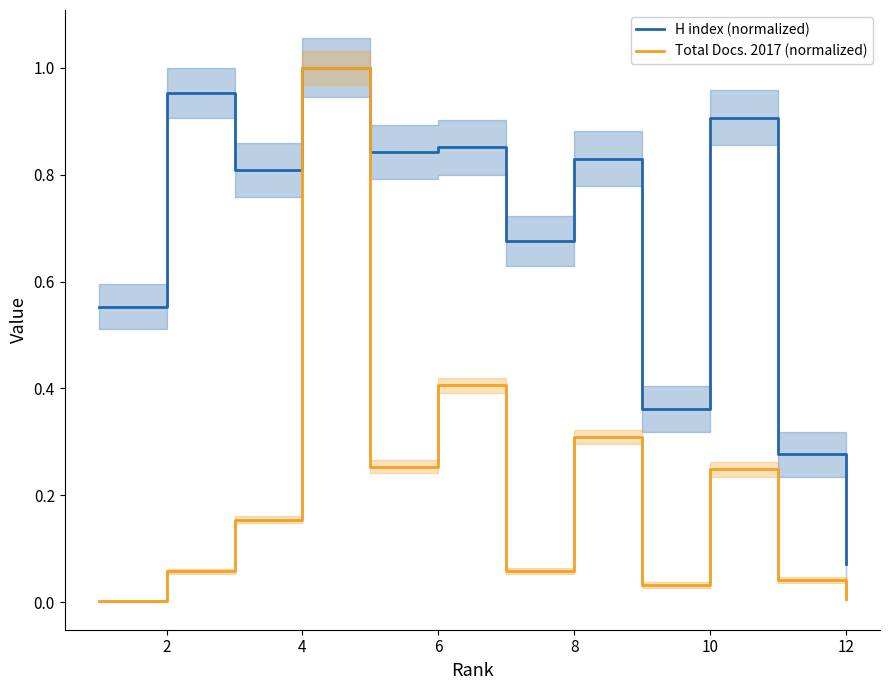

List the series in order of their overall mean, highest first.

H index (normalized), Total Docs. 2017 (normalized)